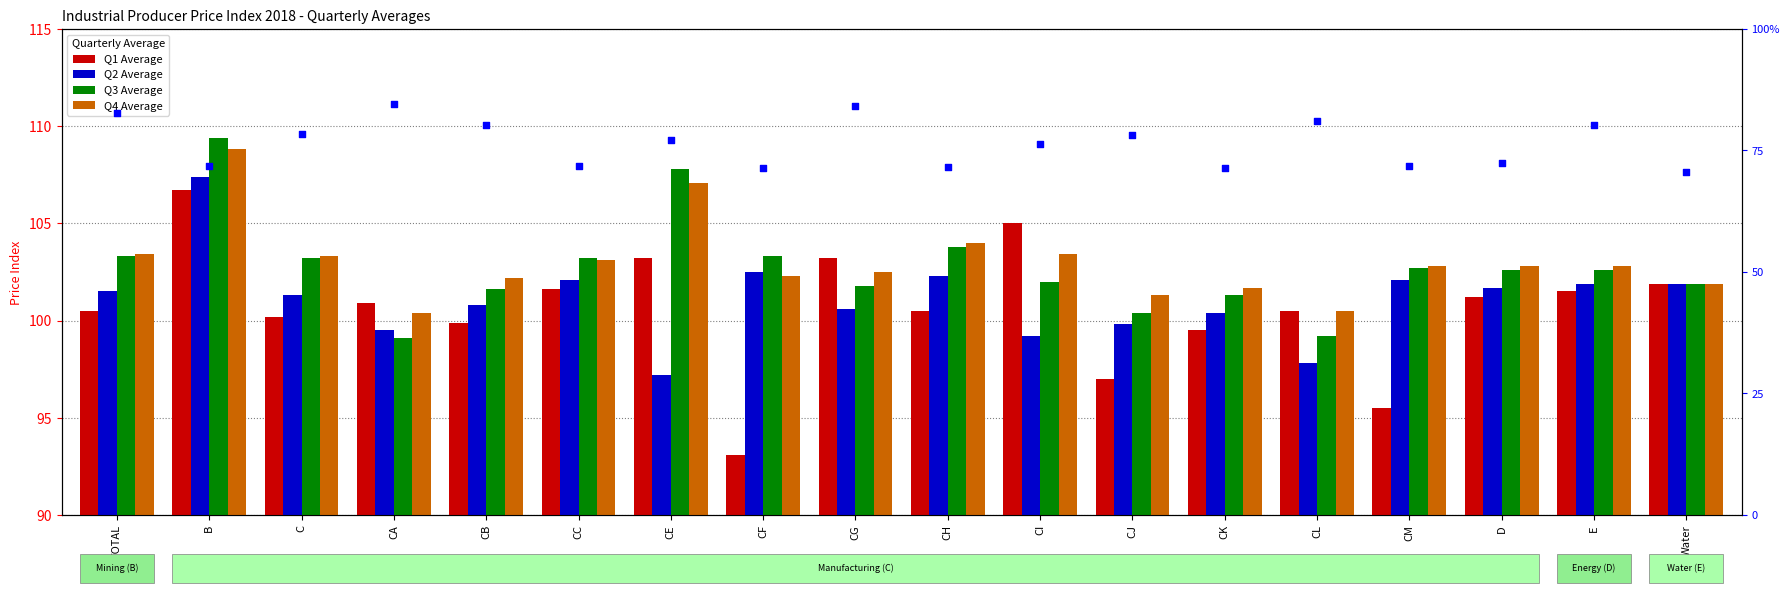

At how many categories does at least one series exceed 83?

18